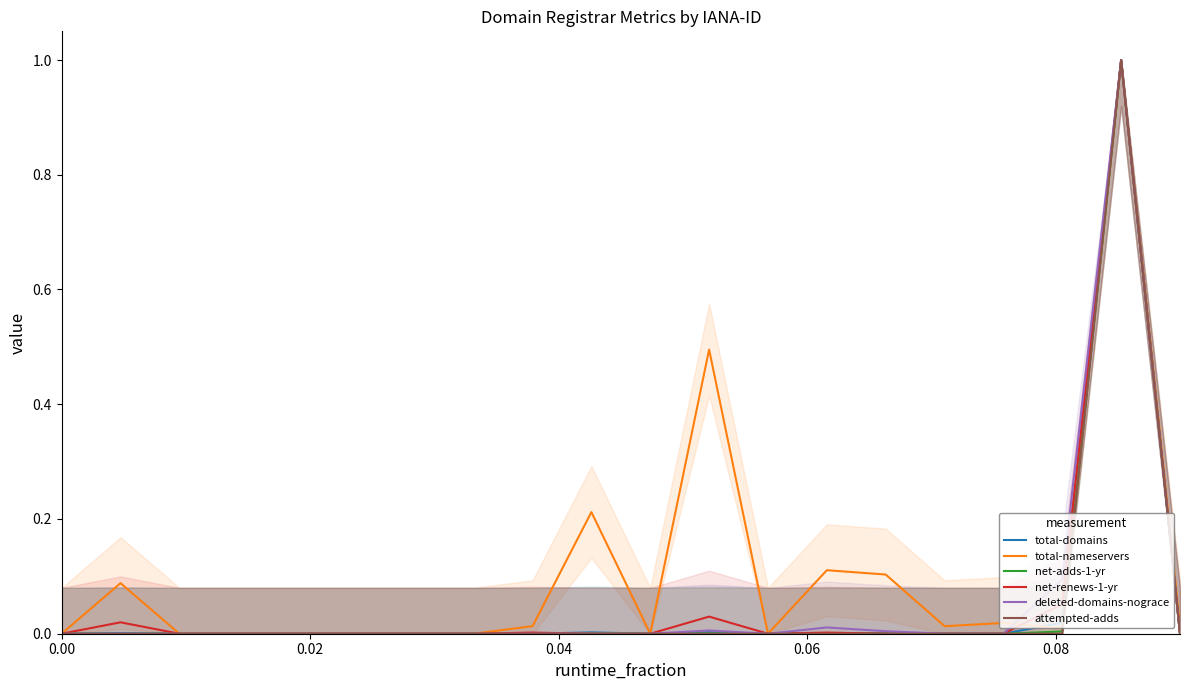

Count the number of data series in this chart.

6